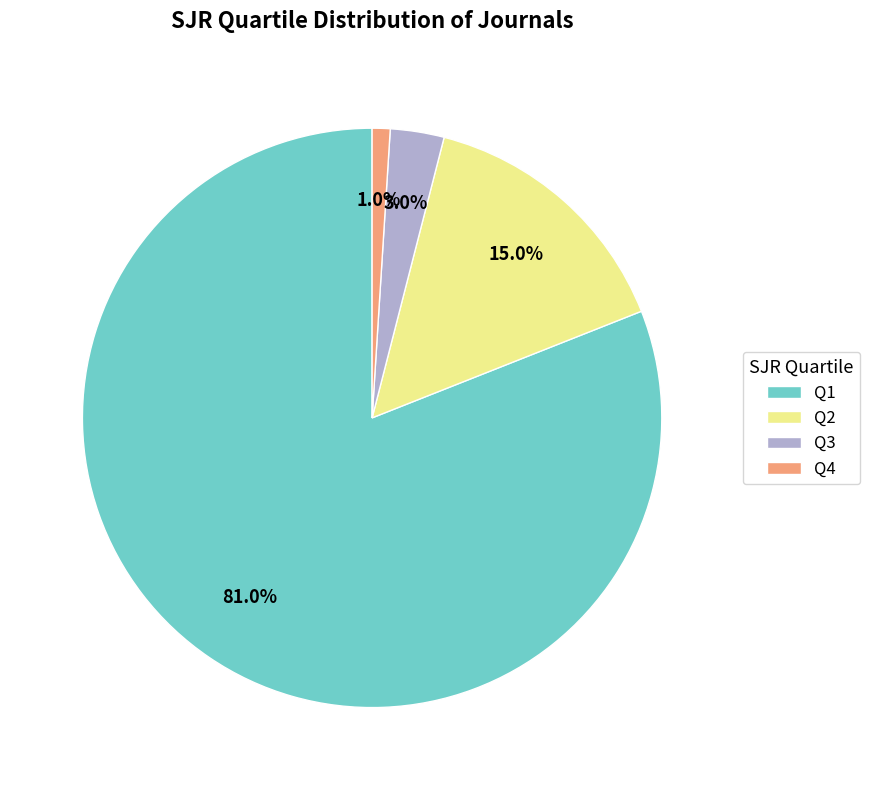

Which category has the biggest portion of the pie?

Q1